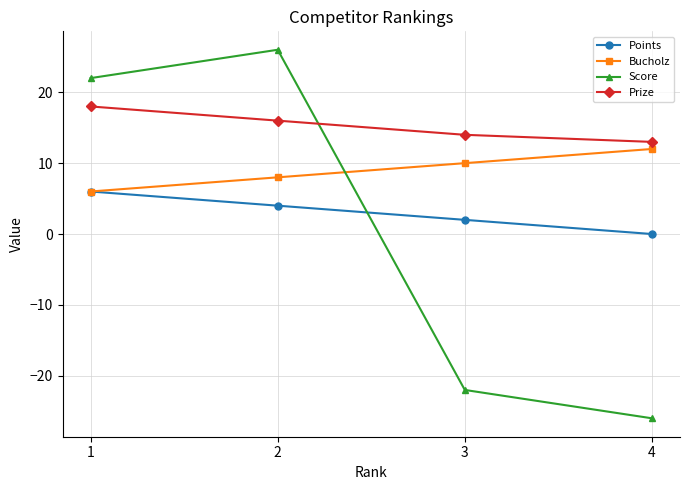

True or false: Points has a value of 0 at 4.

True